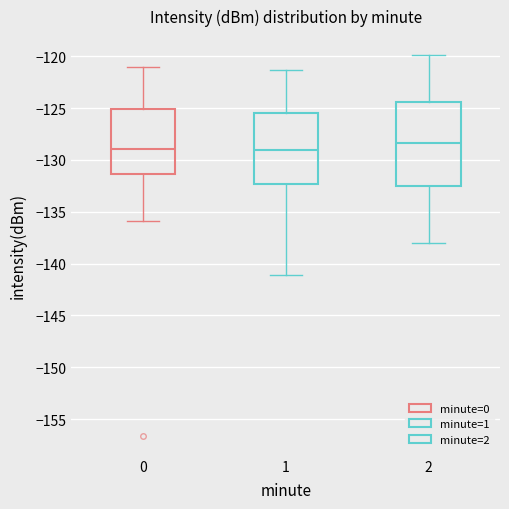

Which box is the tallest, from its lower edge to its upper edge?

2